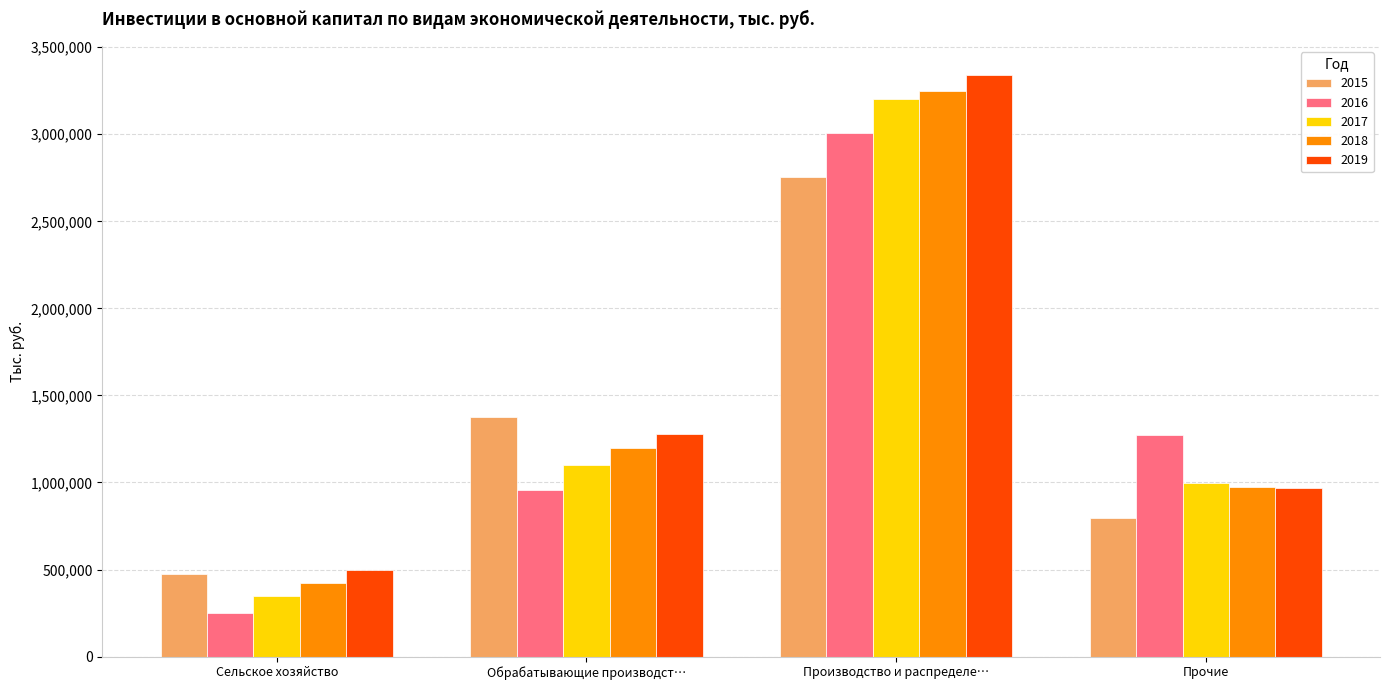

Which category has the lowest value in the 2016 series?

Сельское хозяйство